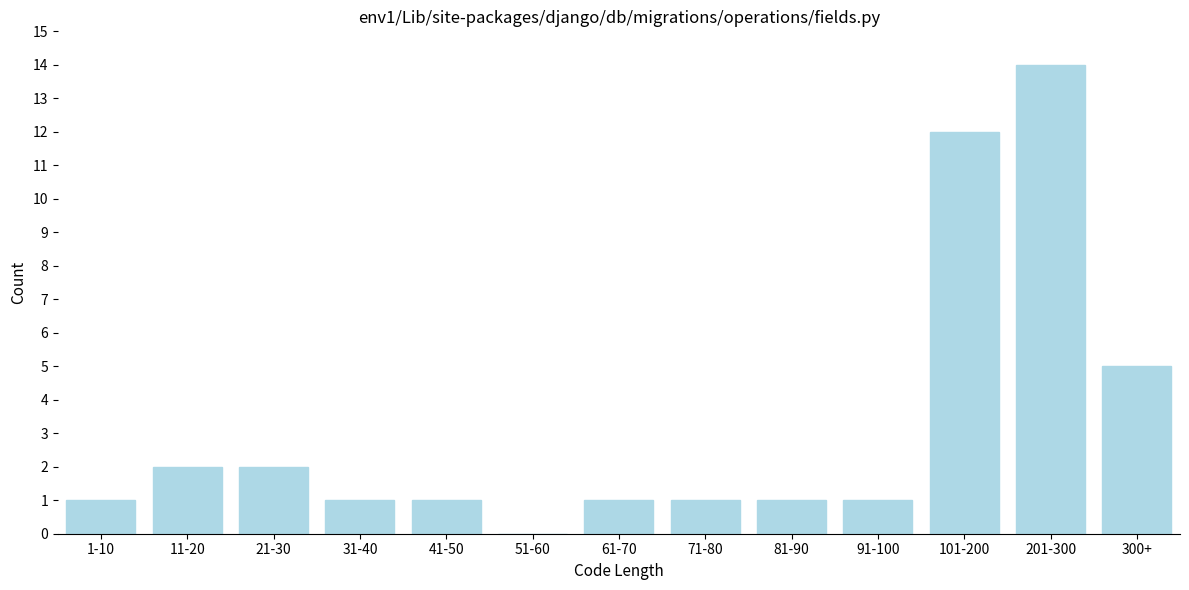

Reading left to right, list all the values displayed in this chart.

1-10=1	11-20=2	21-30=2	31-40=1	41-50=1	51-60=0	61-70=1	71-80=1	81-90=1	91-100=1	101-200=12	201-300=14	300+=5